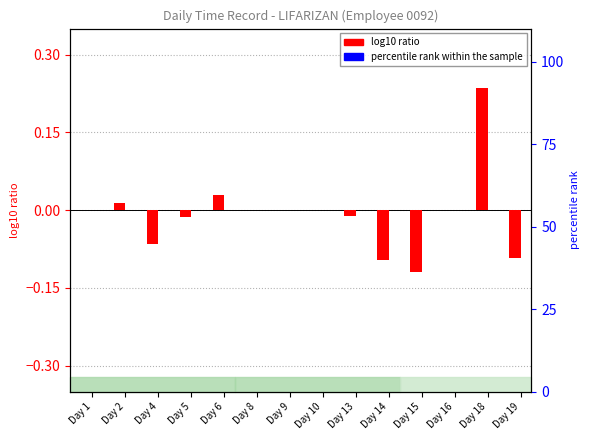

What is the maximum value for log10 ratio?

0.2